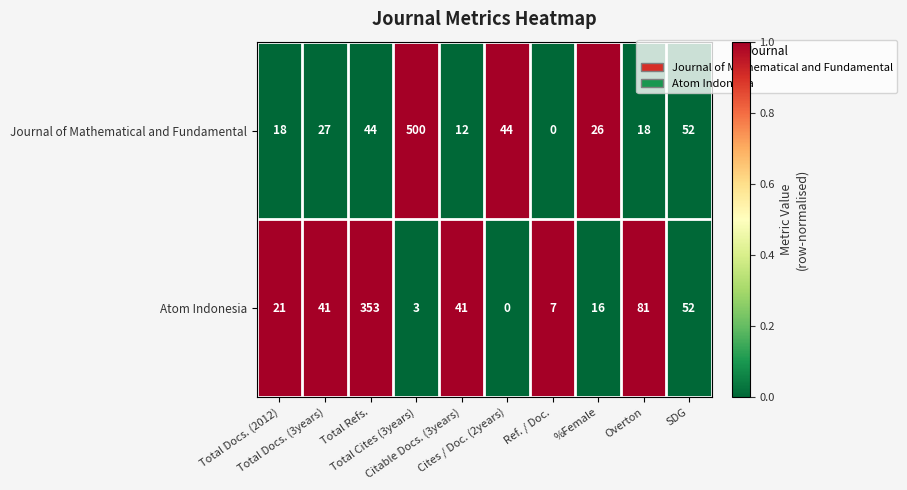

Rank the series by their average value, from lowest to highest.

Atom Indonesia, Journal of Mathematical and Fundamental